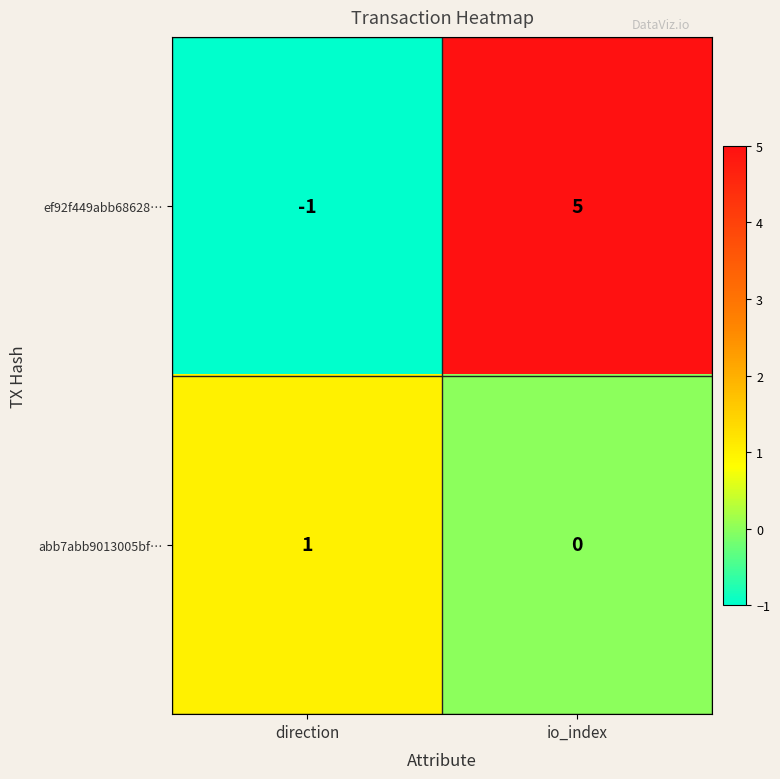

Rank the series by their average value, from lowest to highest.

abb7abb9013005bf…, ef92f449abb68628…